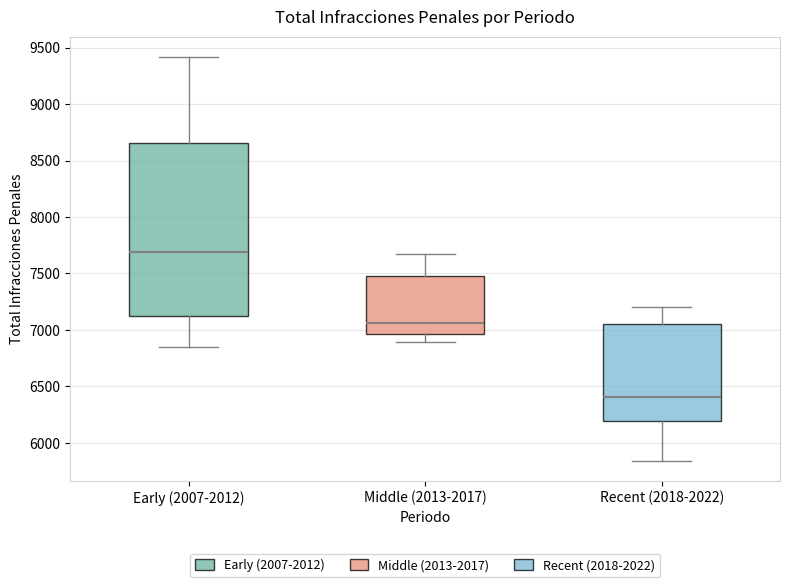

Reading left to right, read every box against the y-axis: the position of its median line, the range the box covers, and the ends of its whiskers. The values are not printed on the chart, so give them approximately, as read against the axis.

Early (2007-2012): median 7700, box 7100 to 8650, whiskers 6850 to 9400
Middle (2013-2017): median 7050, box 6950 to 7450, whiskers 6900 to 7650
Recent (2018-2022): median 6400, box 6200 to 7050, whiskers 5850 to 7200